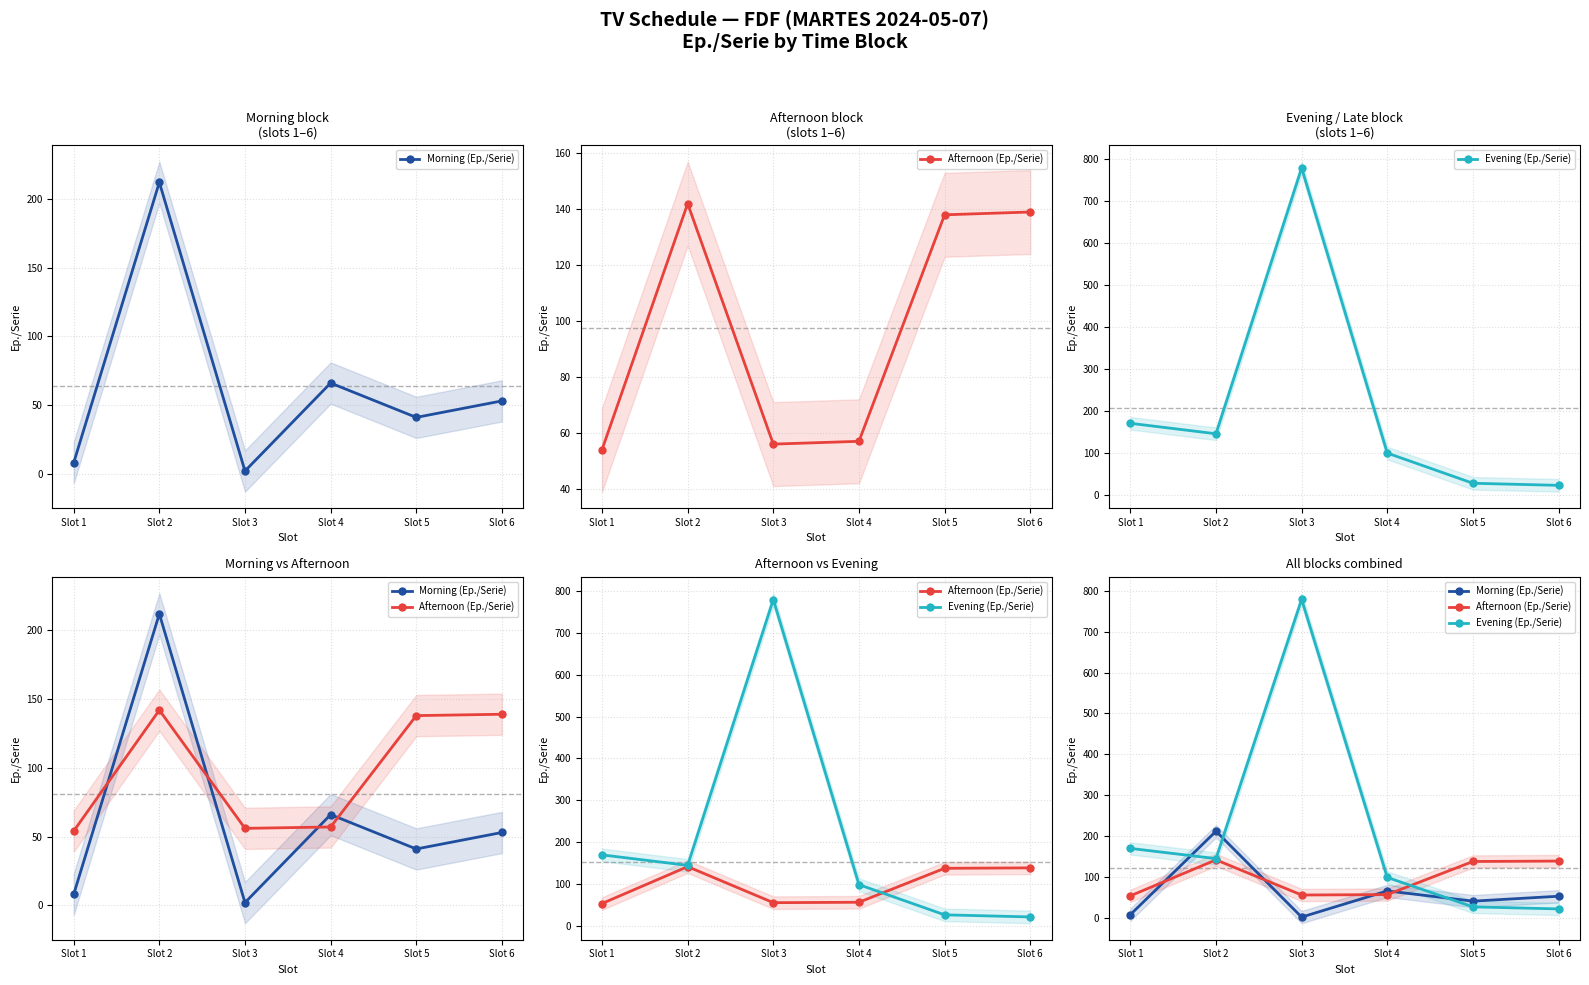

What is the value of the Afternoon (Ep./Serie) point at the 1st from the left?

54